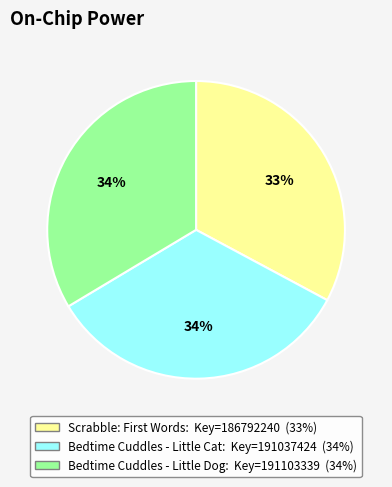

To the nearest percent, what is the average slice percentage?

33%